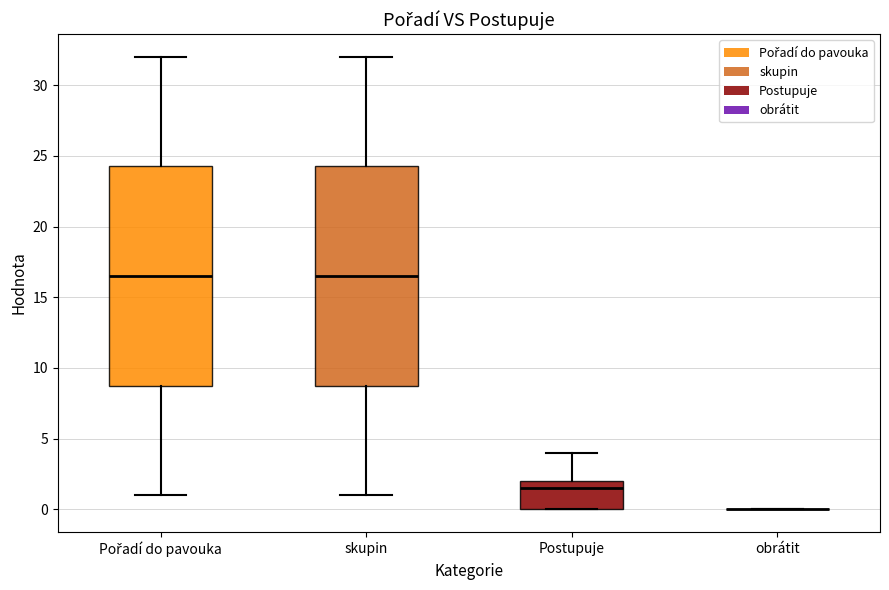

Reading left to right, read every box against the y-axis: the position of its median line, the range the box covers, and the ends of its whiskers. The values are not printed on the chart, so give them approximately, as read against the axis.

Pořadí do pavouka: median 16.5, box 9.0 to 24.5, whiskers 1.0 to 32.0
skupin: median 16.5, box 9.0 to 24.5, whiskers 1.0 to 32.0
Postupuje: median 1.5, box 0.0 to 2.0, whiskers 0.0 to 4.0
obrátit: box collapsed to a line at 0.0, whiskers 0.0 to 0.0